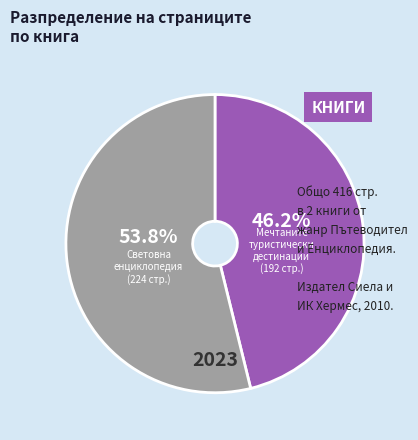

What is the smallest slice in the pie chart?

Мечтаните туристически дестинации